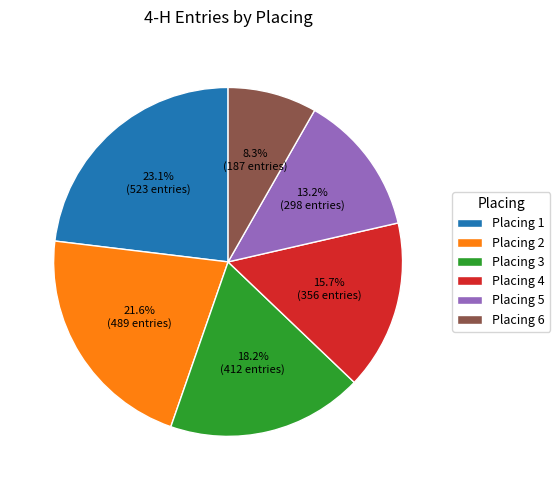

Rank the categories by value from highest to lowest.

Placing 1, Placing 2, Placing 3, Placing 4, Placing 5, Placing 6